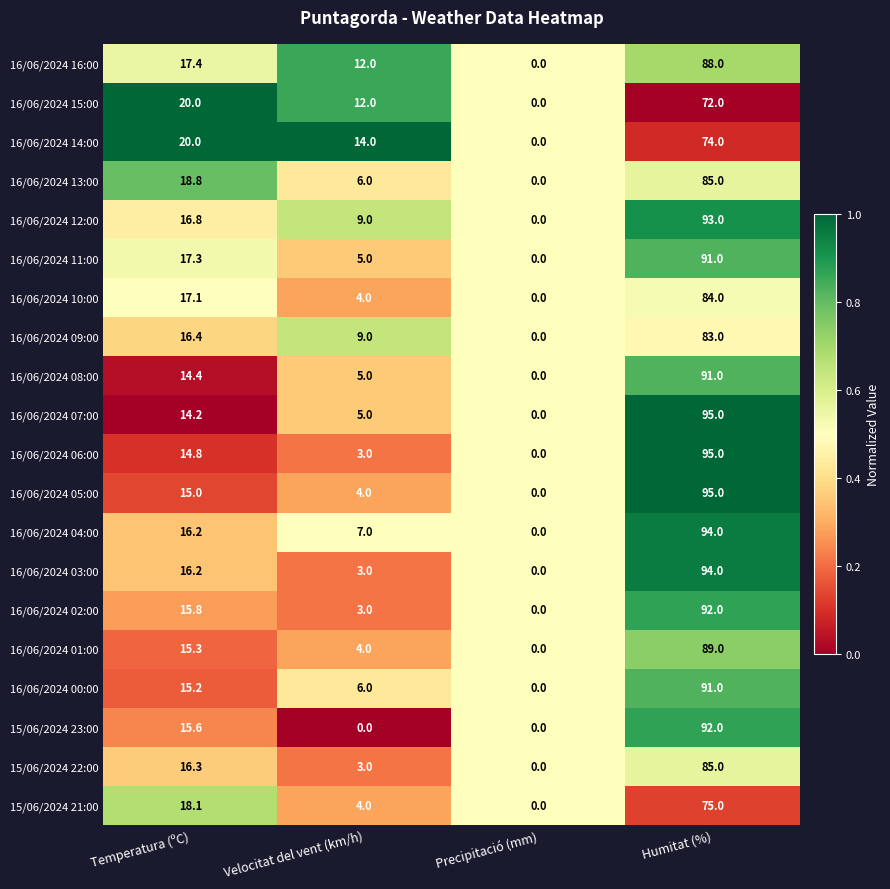

List the labels in order of 16/06/2024 16:00 value, largest first.

Humitat (%), Temperatura (ºC), Velocitat del vent (km/h), Precipitació (mm)